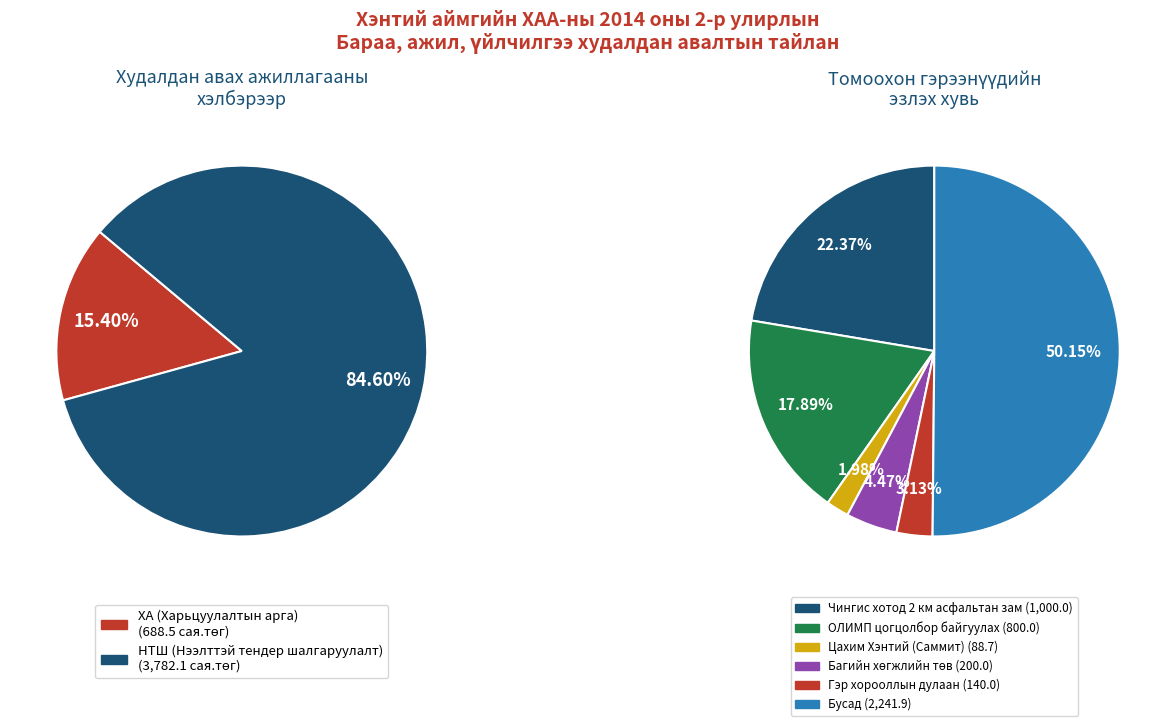

Does 13 account for over 50% of the chart?

No